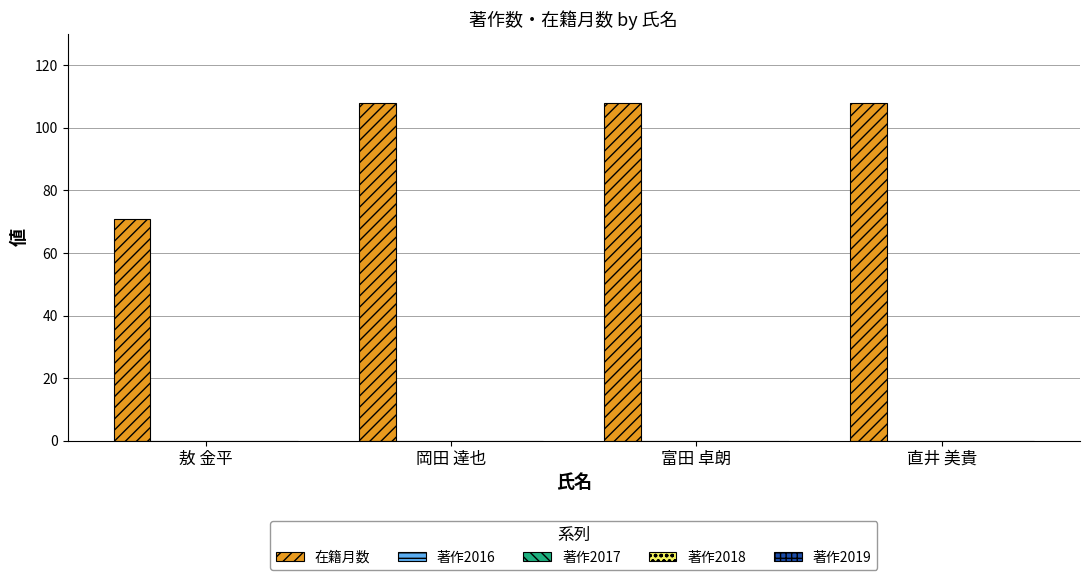

Reading right to left, transcribe all the data shown in this chart.

108	108	108	71